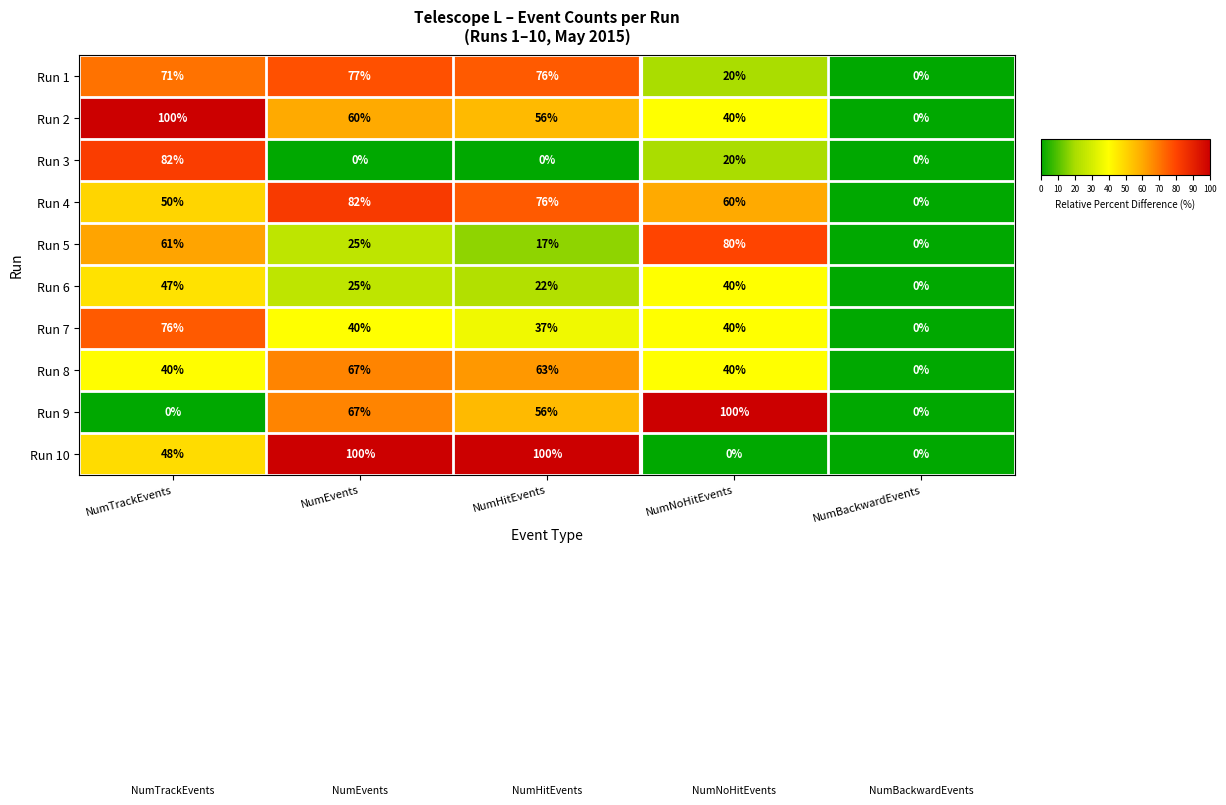

Which series changed the most between NumTrackEvents and NumEvents?

Run 3